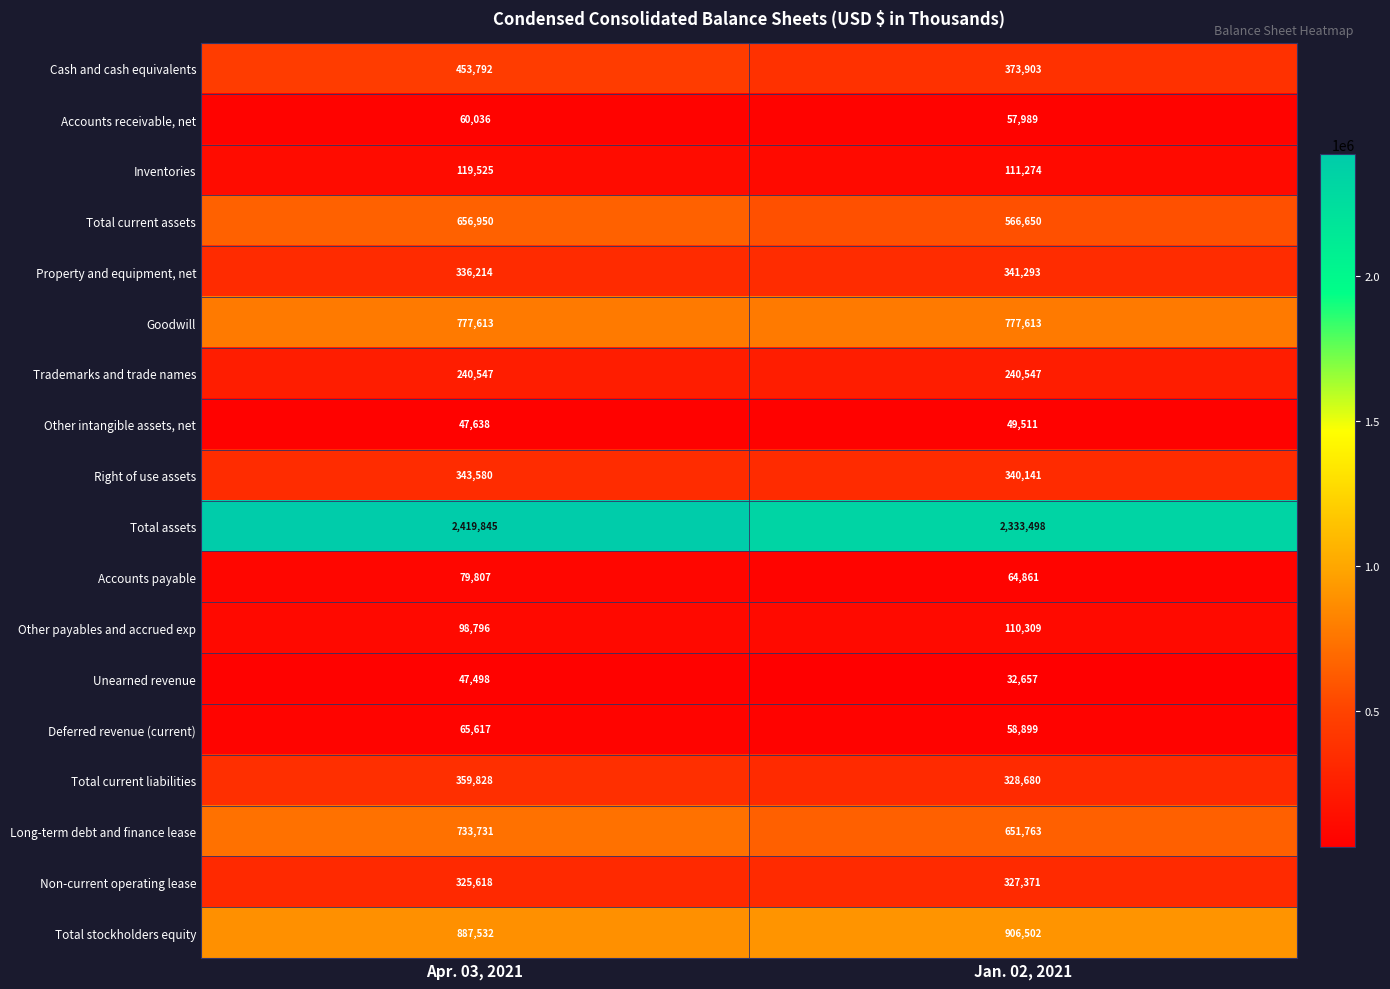

At how many categories does at least one series exceed 697017?

2